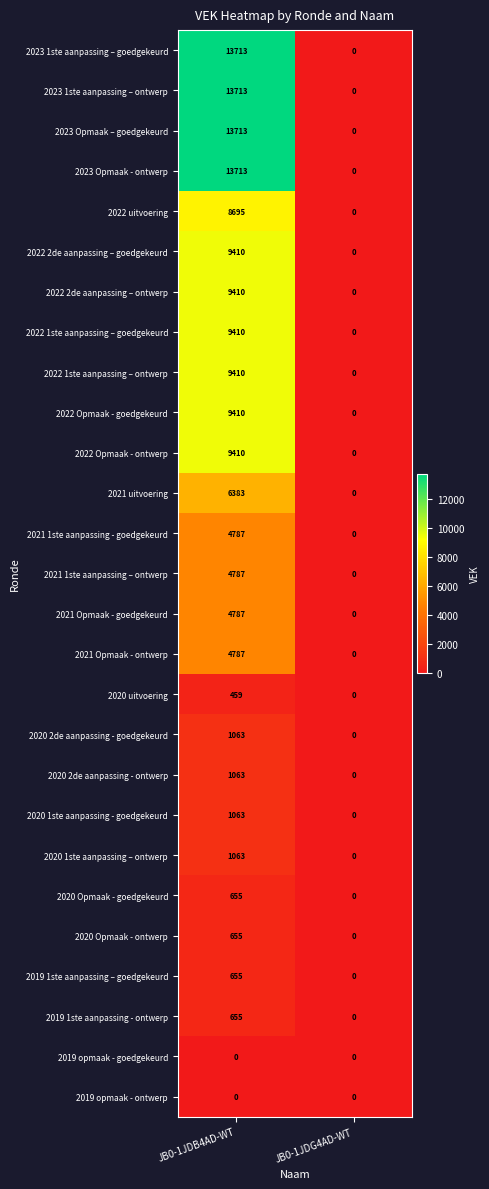

What value does the 2020 Opmaak - ontwerp series have at JB0-1JDB4AD-WT, to the nearest 10?

660